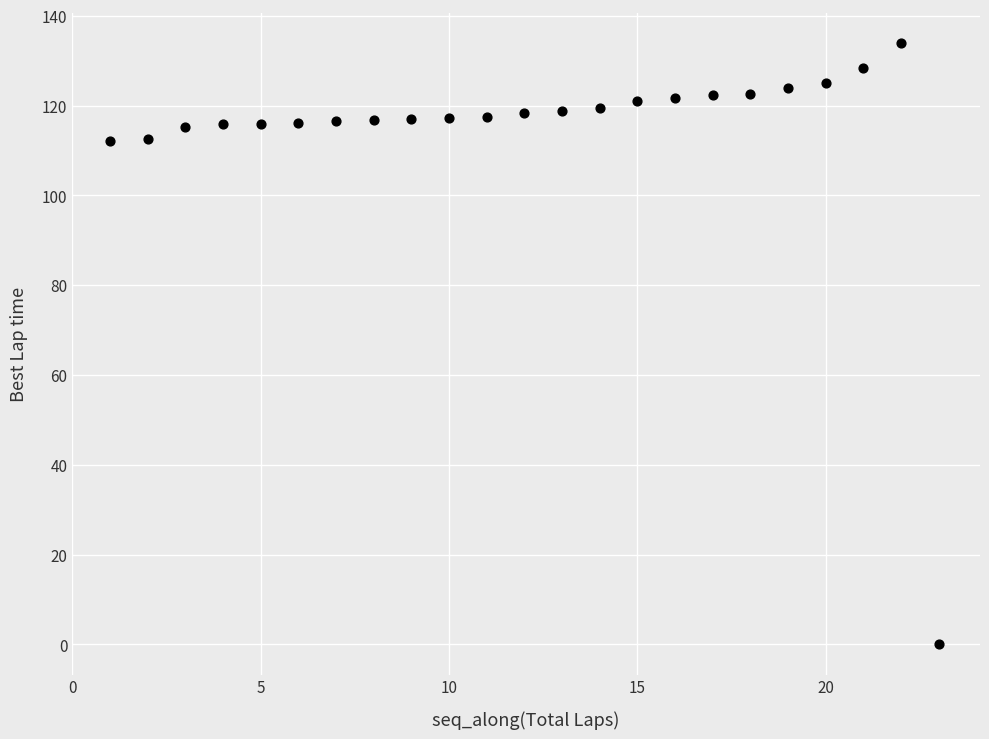

What is the range of X values (max minus min)?

22.0